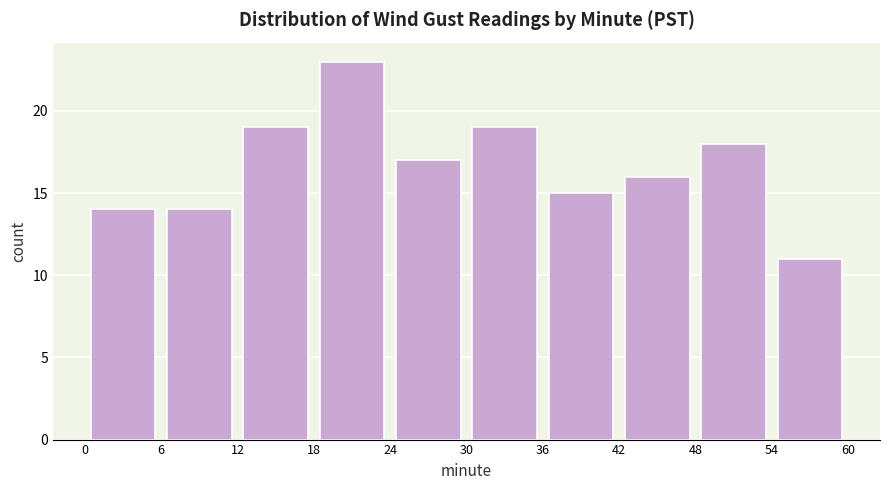

What is the height of the bar covering 48 to 54 on the x-axis? The values are not printed on the chart, so give them approximately, as read against the axis.

18